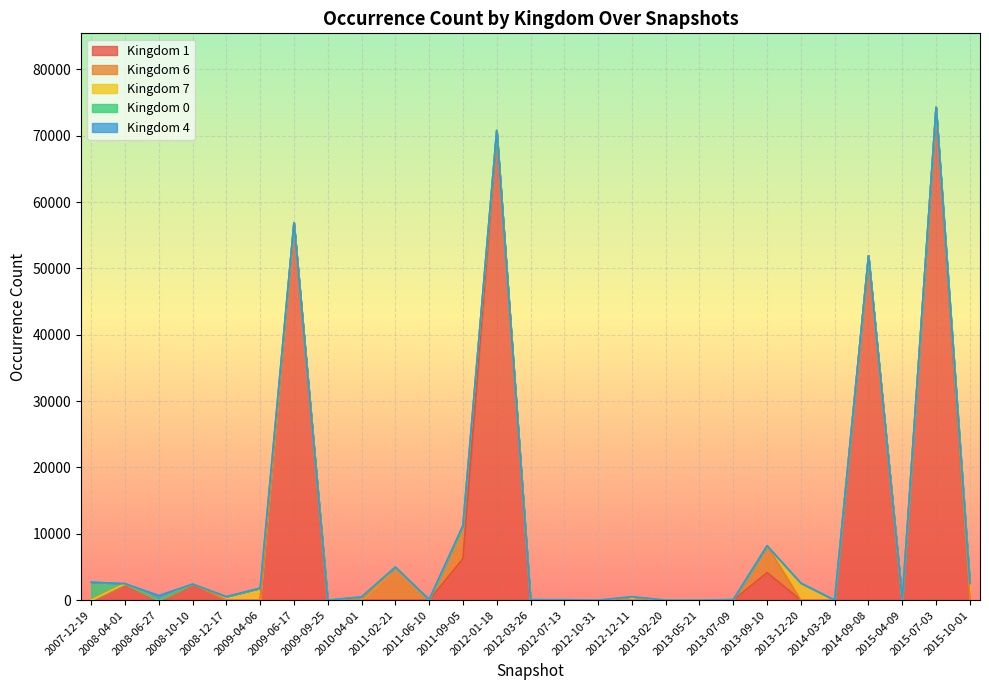

True or false: kingdom_7 has a value of 521 at 2009-06-17.

True